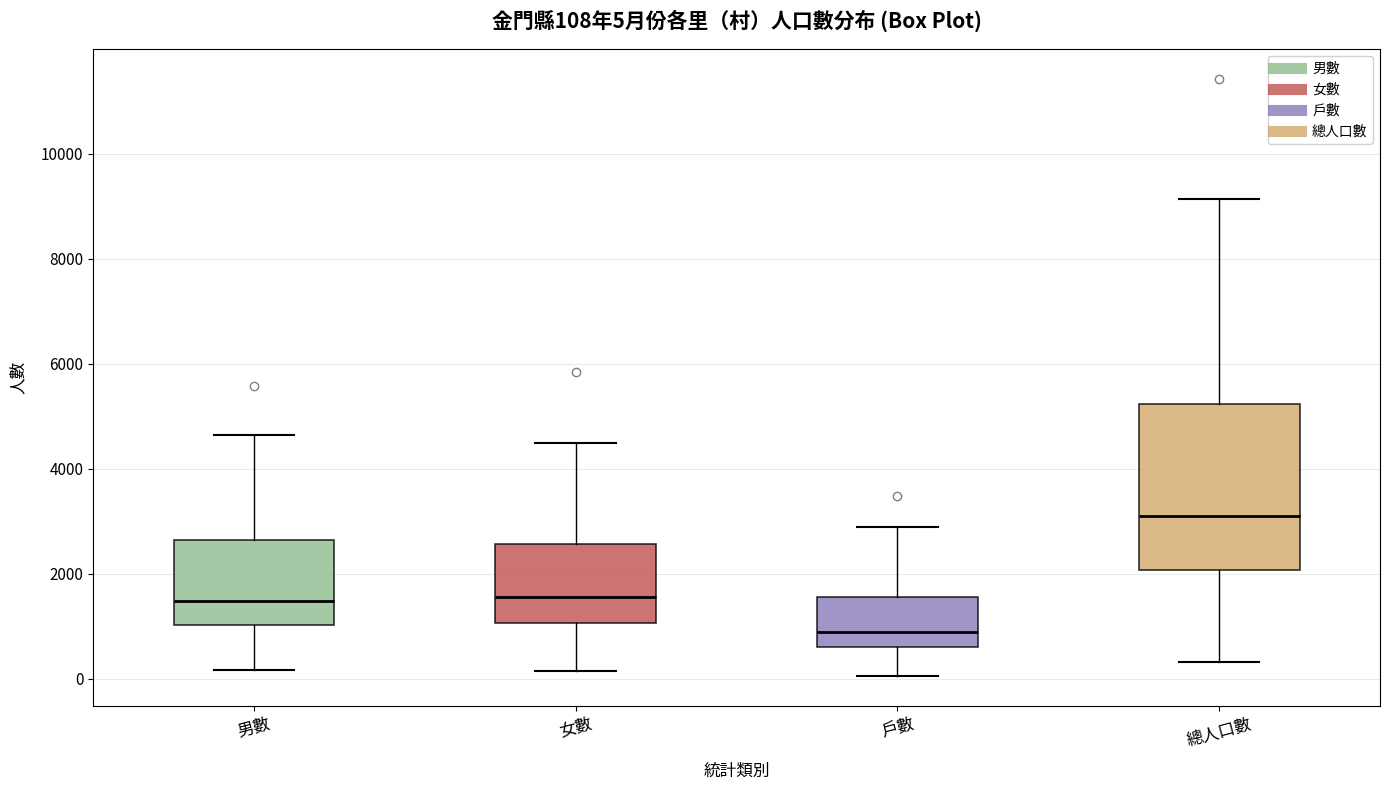

Comparing the boxes themselves (not the whiskers), which one is the tallest?

總人口數